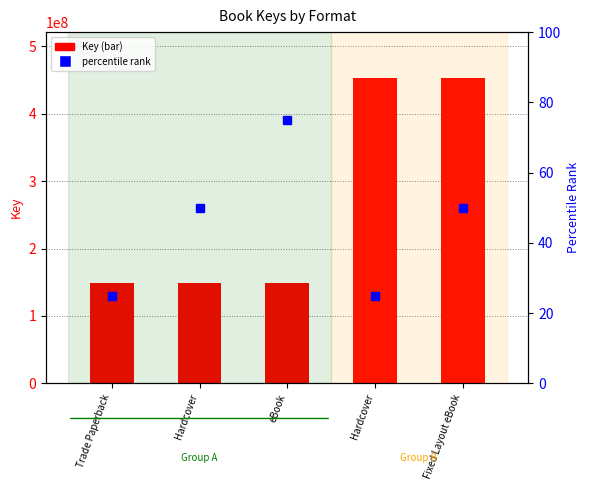

Rank the categories by value from highest to lowest.

Hardcover, Fixed Layout eBook, Trade Paperback, Hardcover, eBook